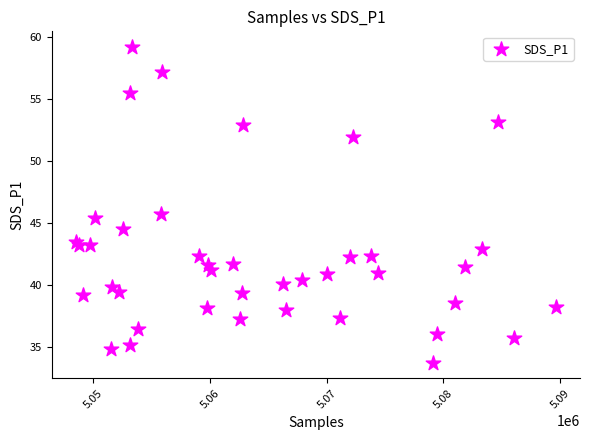

What Y value in the scatter plot is closest to 46?

45.7